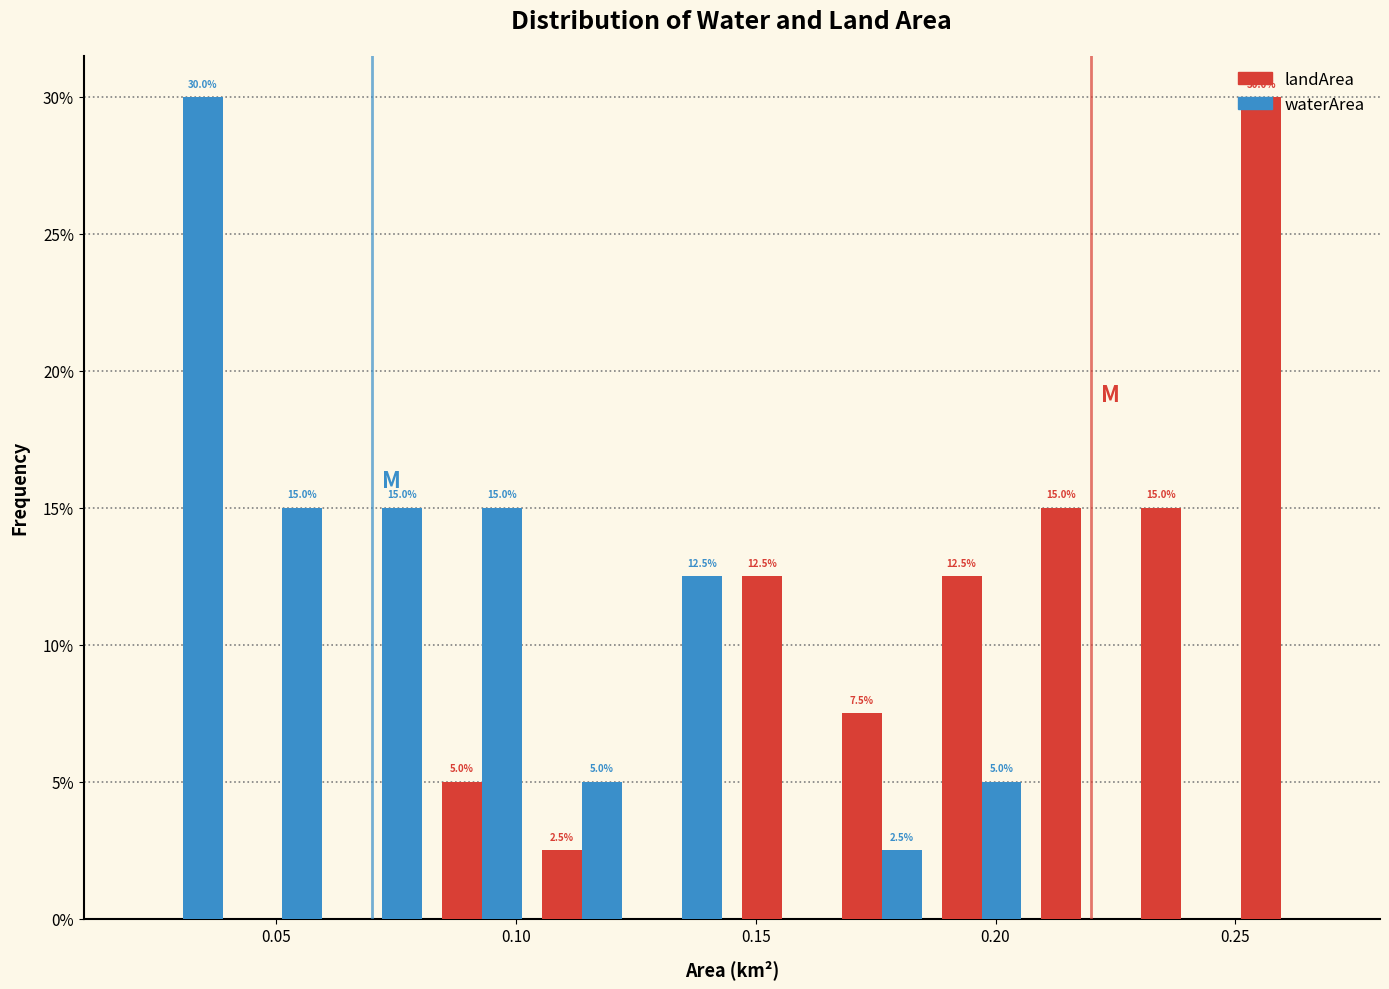

In the landArea series, which range on the x-axis has the tallest bar?

0.250 to 0.270